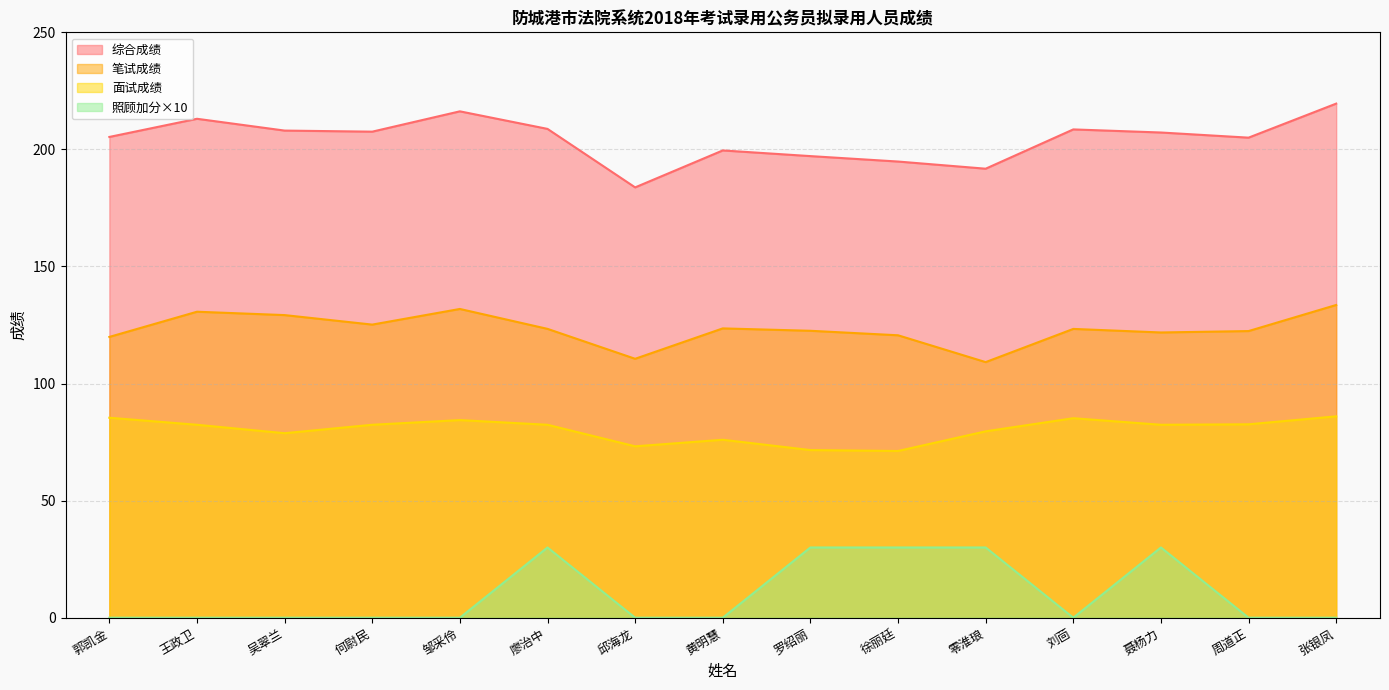

What is the value of the 综合成绩 point at the 15th from the left?

219.6